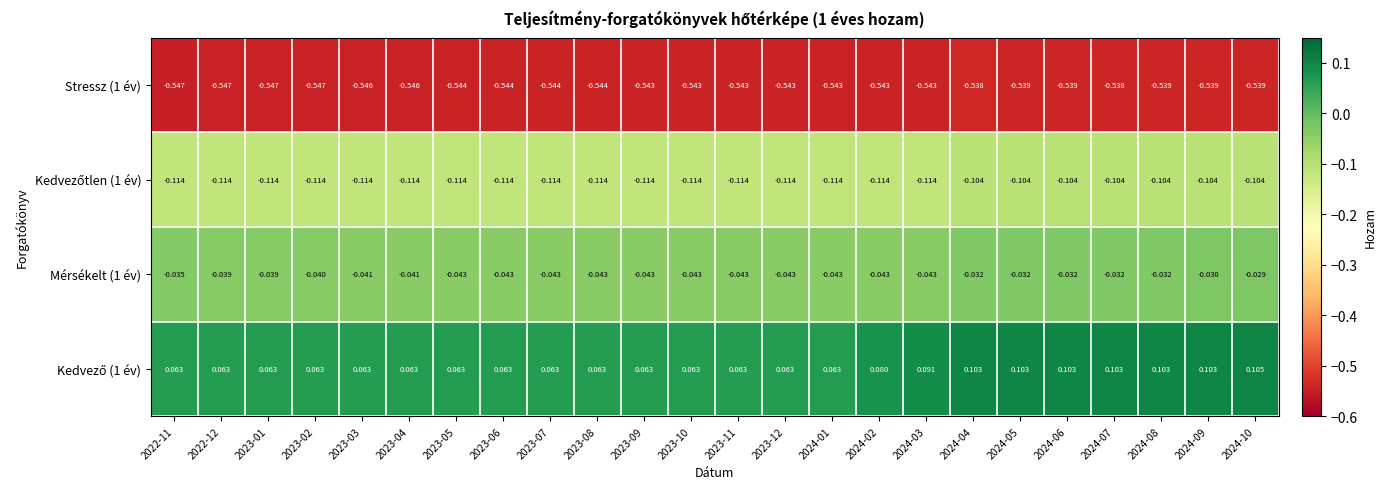

How many data points does each series have?

24